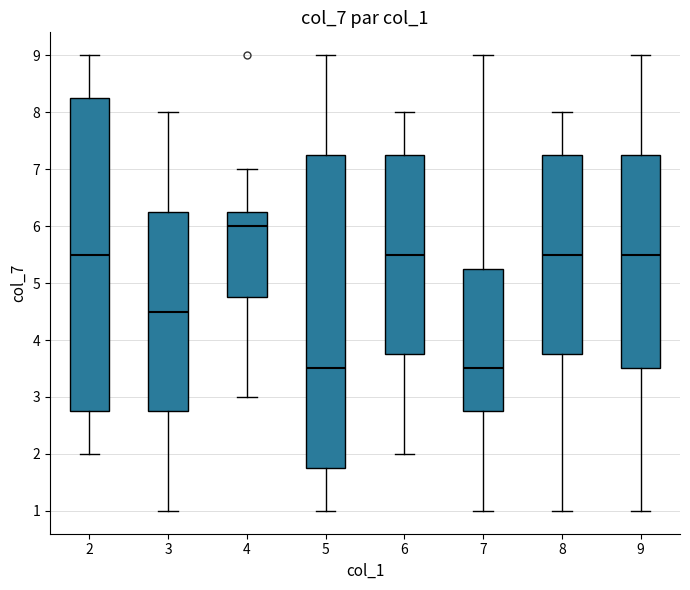

Reading left to right, transcribe this box plot: for each box, give where its median line is, the range the box spans, and where its two whiskers end, as read against the y-axis. The values are not printed on the chart, so give them approximately, as read against the axis.

2: median 5.5, box 2.8 to 8.3, whiskers 2.0 to 9.0
3: median 4.5, box 2.8 to 6.3, whiskers 1.0 to 8.0
4: median 6.0, box 4.8 to 6.3, whiskers 3.0 to 7.0
5: median 3.5, box 1.8 to 7.3, whiskers 1.0 to 9.0
6: median 5.5, box 3.8 to 7.3, whiskers 2.0 to 8.0
7: median 3.5, box 2.8 to 5.3, whiskers 1.0 to 9.0
8: median 5.5, box 3.8 to 7.3, whiskers 1.0 to 8.0
9: median 5.5, box 3.5 to 7.3, whiskers 1.0 to 9.0